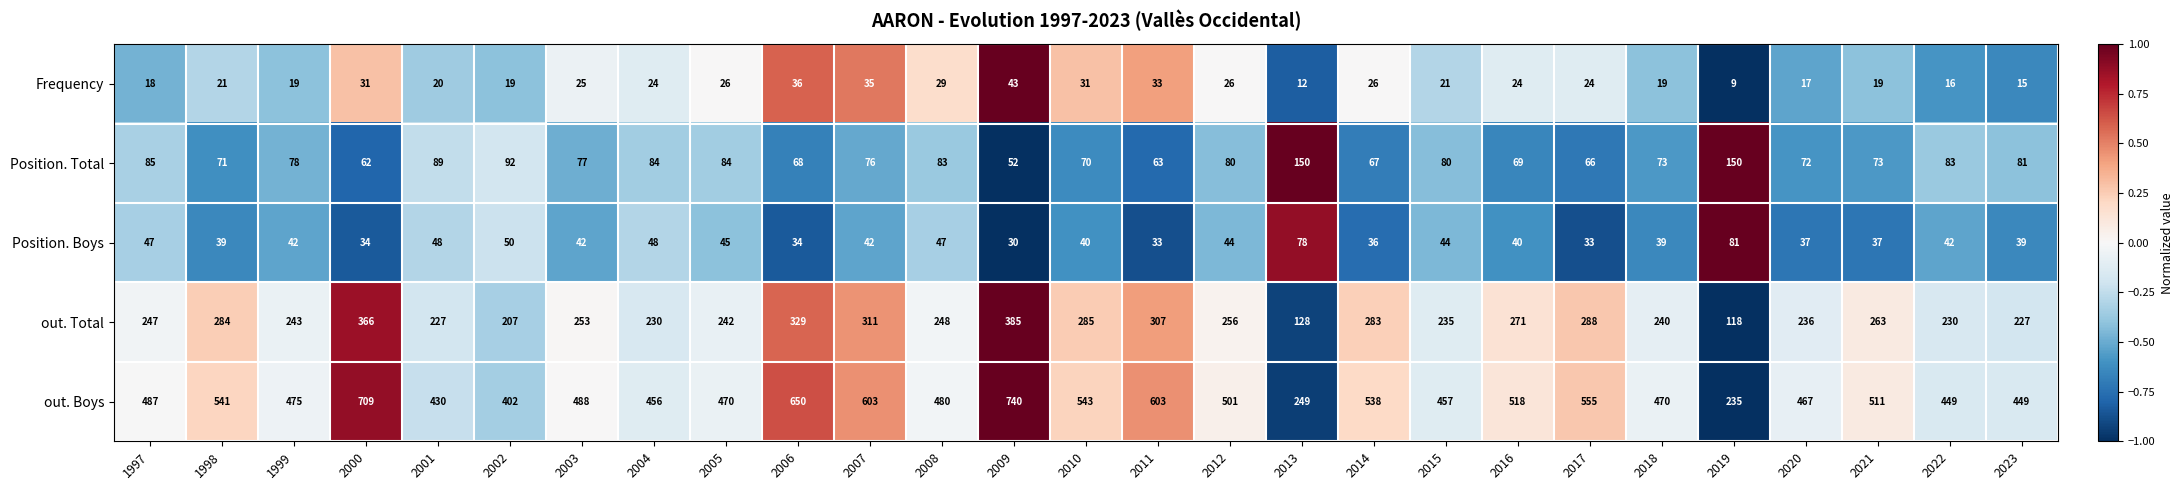

What is the minimum value shown in the chart?

9